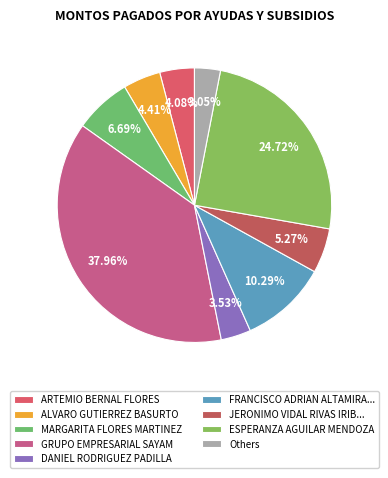

How many segments does this pie chart have?

9